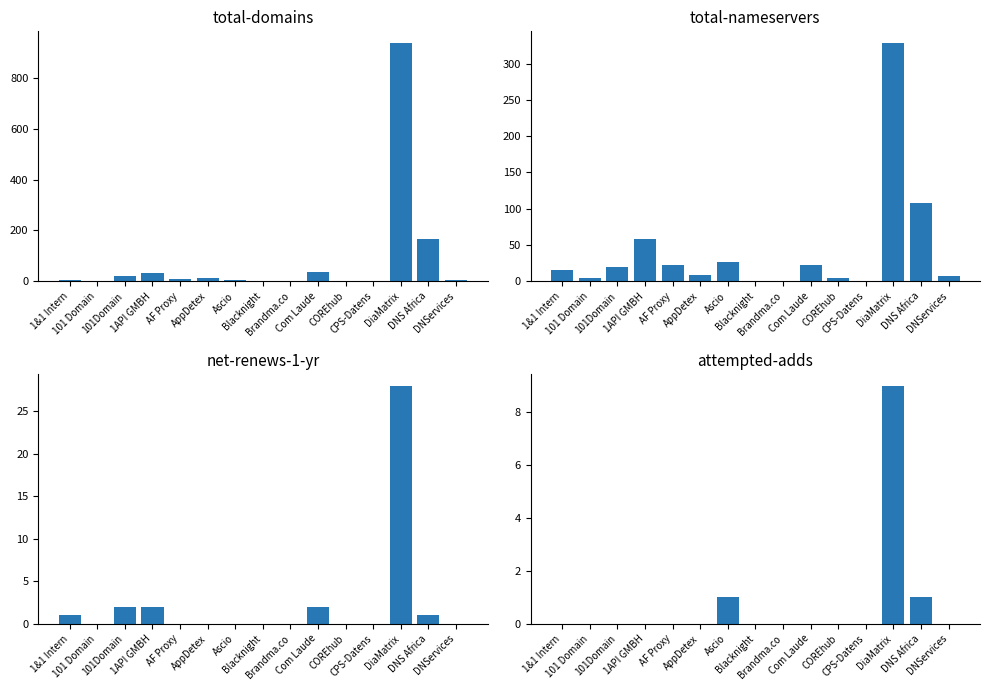

Reading right to left, extract all data points from this chart.

total-domains: 3	166	938	0	1	38	0	0	5	13	10	33	21	1	5
total-nameservers: 7	108	328	0	4	23	0	0	26	8	23	58	20	4	16
net-renews-1-yr: 0	1	28	0	0	2	0	0	0	0	0	2	2	0	1
attempted-adds: 0	1	9	0	0	0	0	0	1	0	0	0	0	0	0